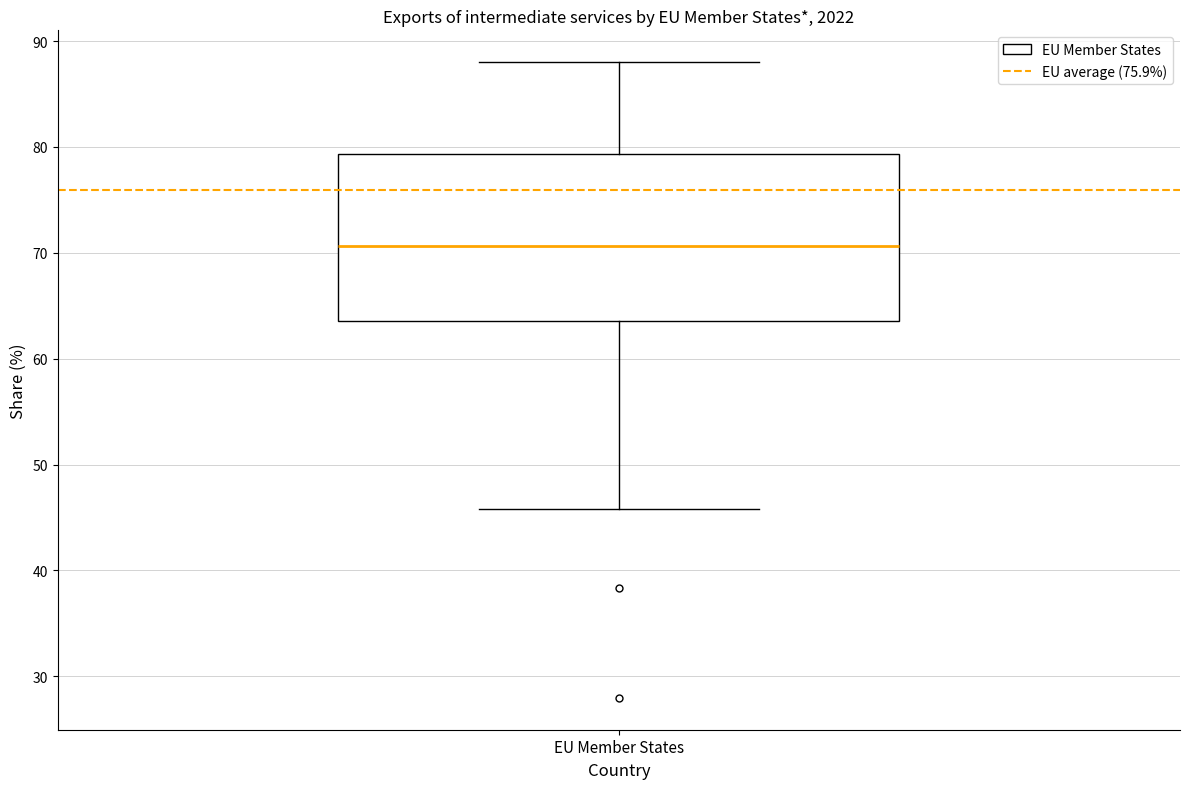

Transcribe this box plot: give where the median line is, the range the box spans, and where the two whiskers end, as read against the y-axis. The values are not printed on the chart, so give them approximately, as read against the axis.

median 71, box 64 to 79, whiskers 46 to 88